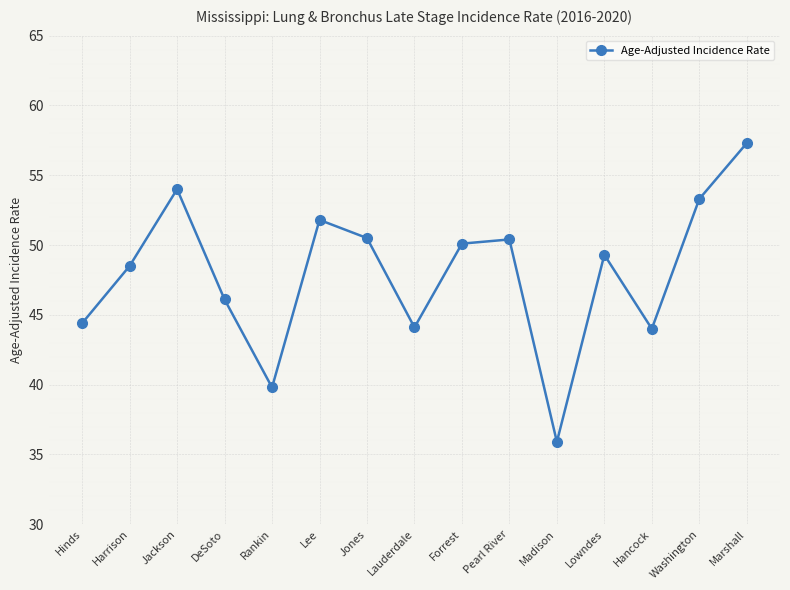

What is the average value?

48.0